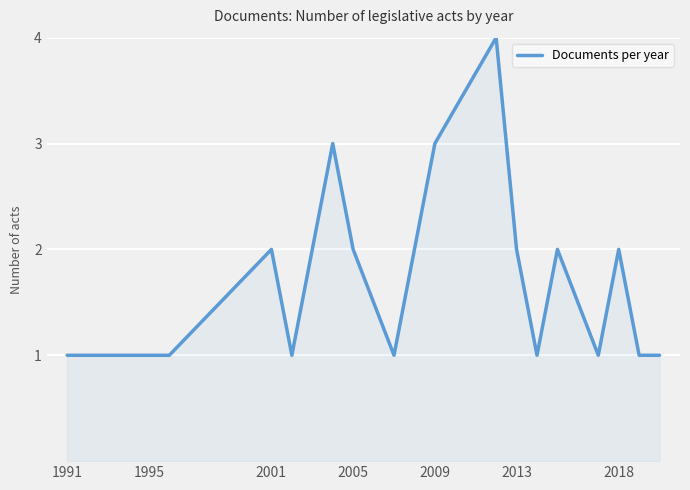

What is the difference between the maximum and minimum values?

3